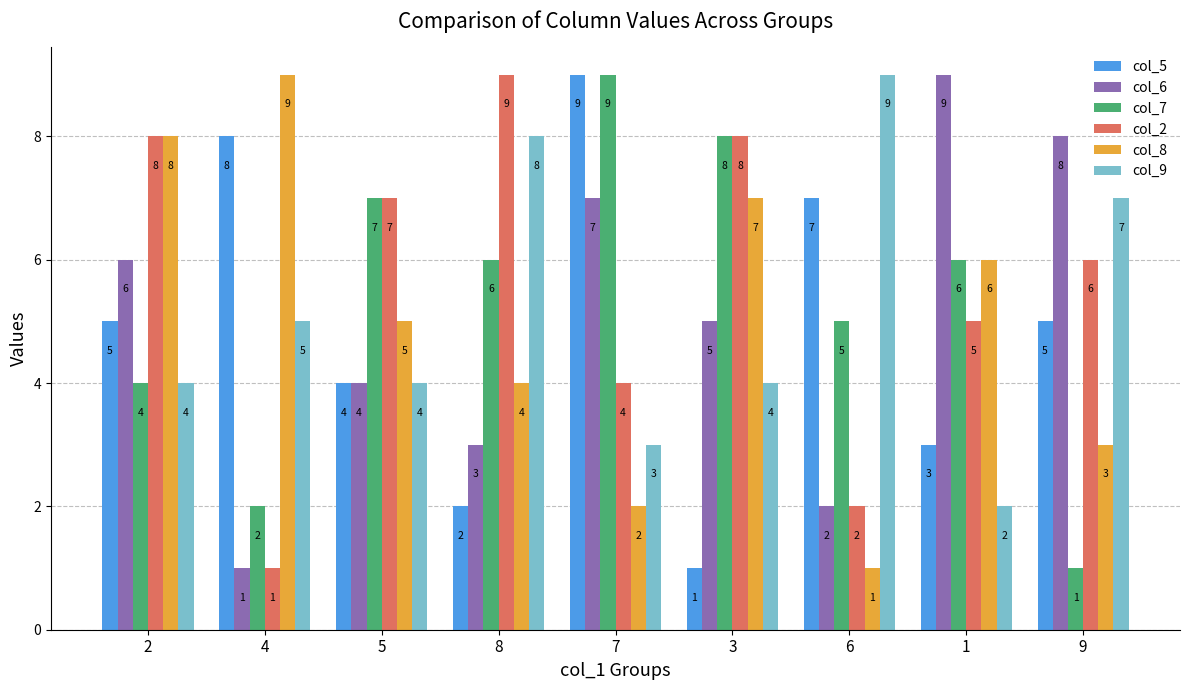

Are the bars horizontal?

No